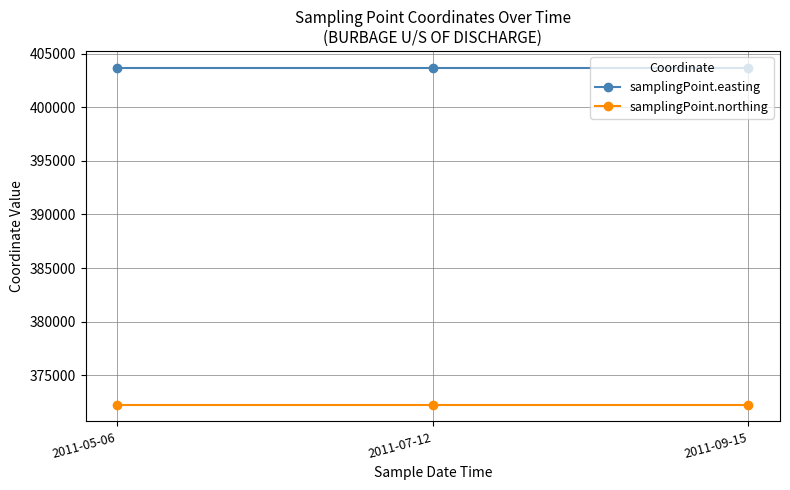

What is the label of the 1st point from the left?

2011-05-06